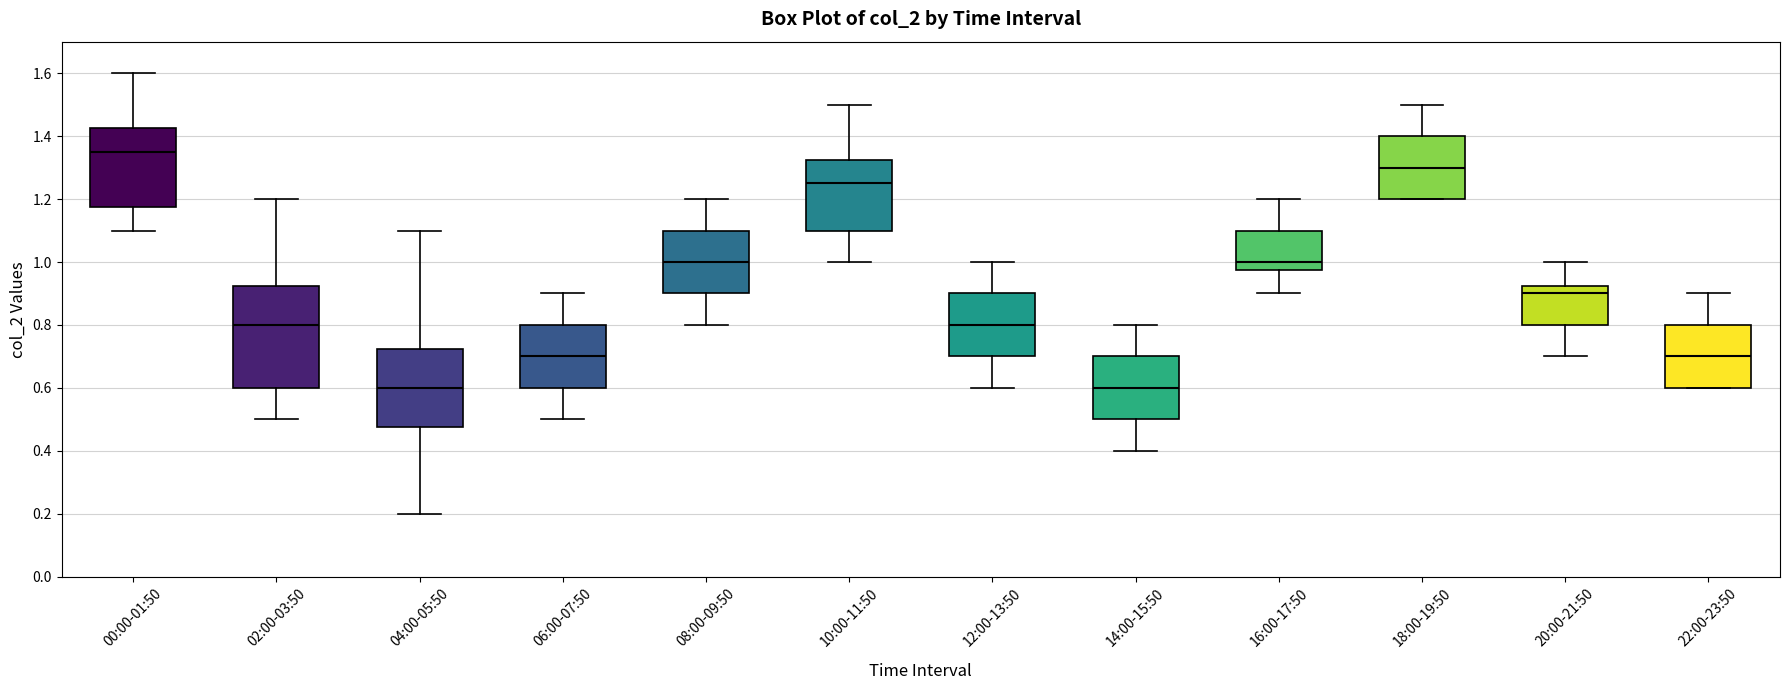

Comparing the boxes themselves (not the whiskers), which one is the tallest?

02:00-03:50